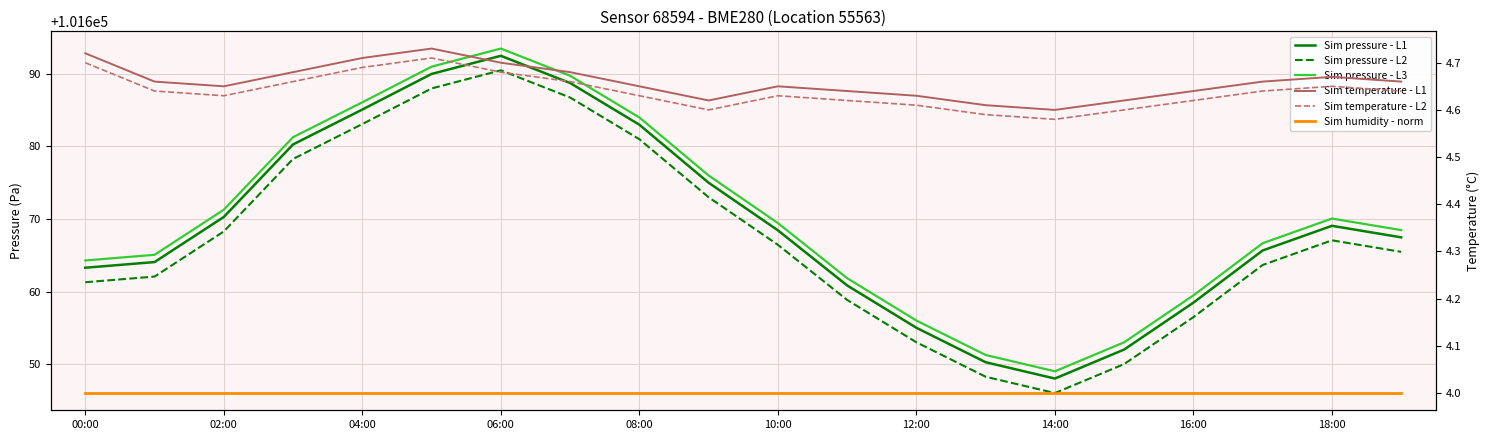

How many lines are shown in the chart?

6